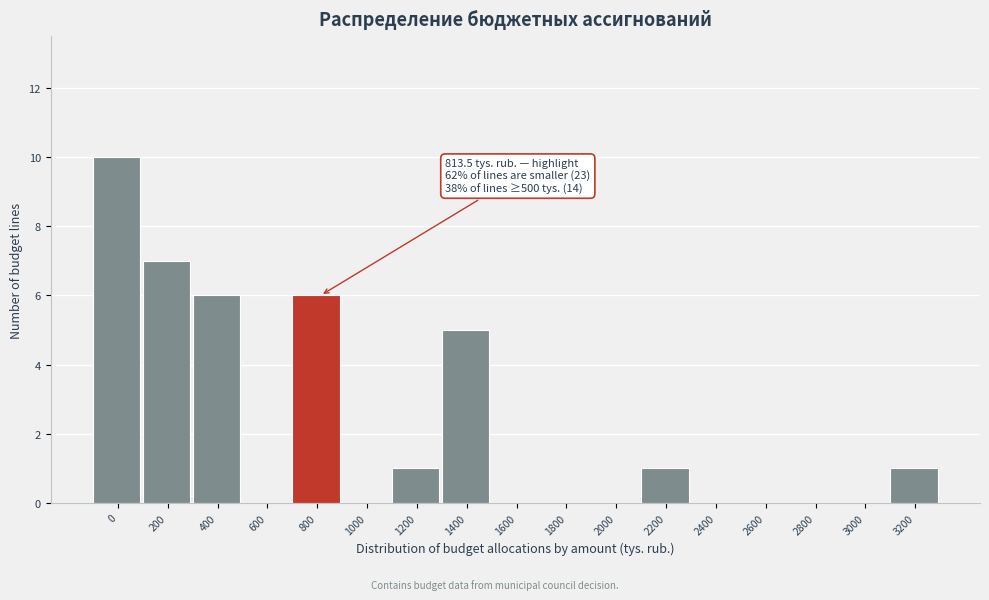

Reading left to right, list all the values displayed in this chart.

0=10	200=7	400=6	600=0	800=6	1000=0	1200=1	1400=5	1600=0	1800=0	2000=0	2200=1	2400=0	2600=0	2800=0	3000=0	3200=1